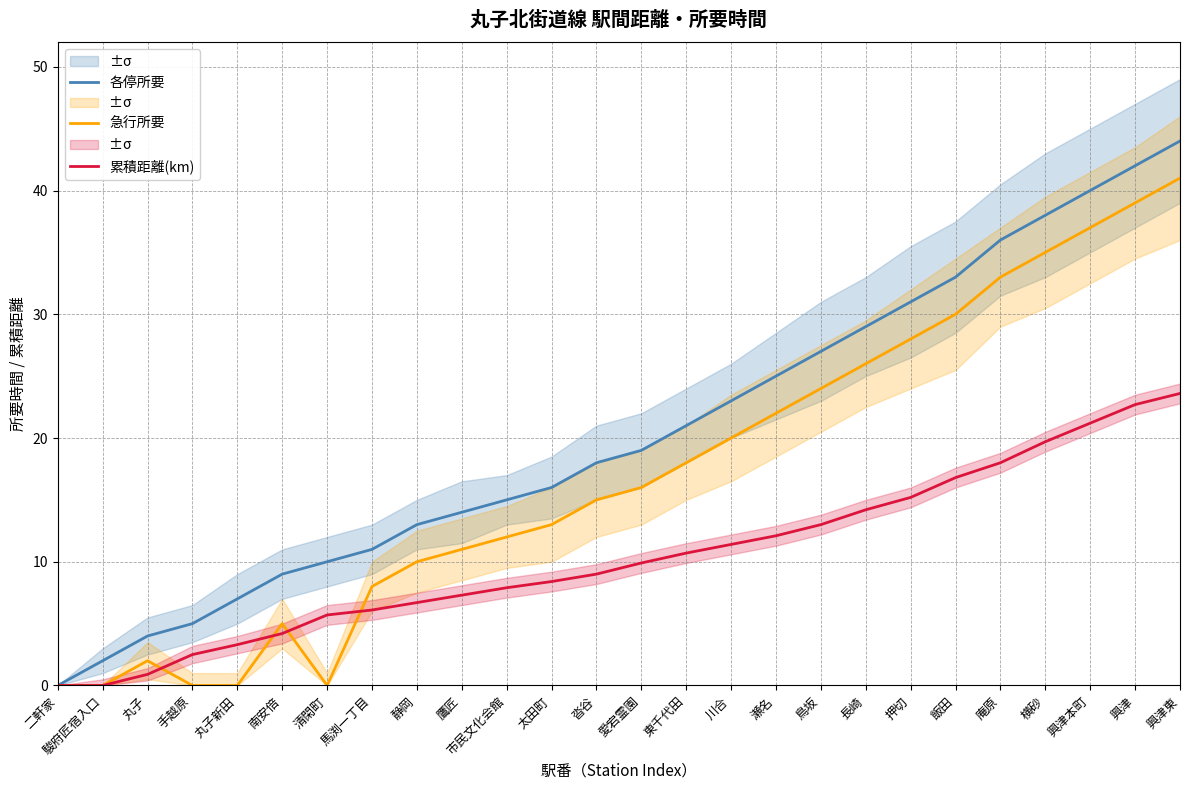

How many values in 累積距離(km) are above zero?

24